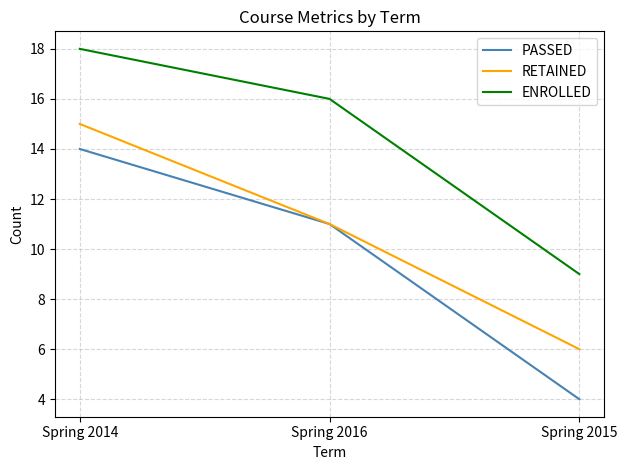

What are all the series names shown in the legend?

PASSED, RETAINED, ENROLLED